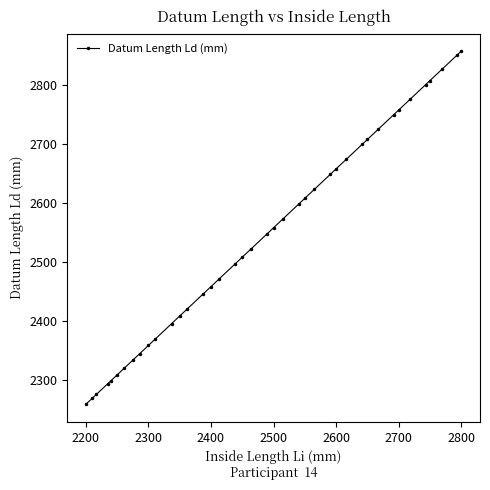

How many data points are less than 2547?

20